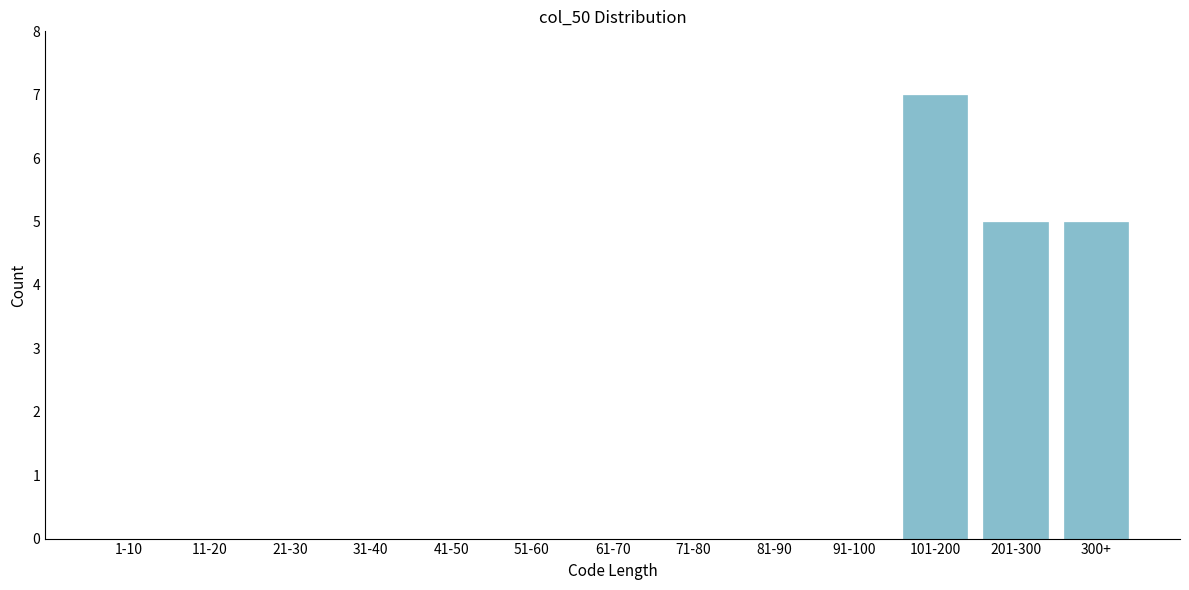

Reading right to left, extract all data points from this chart.

300+=5	201-300=5	101-200=7	91-100=0	81-90=0	71-80=0	61-70=0	51-60=0	41-50=0	31-40=0	21-30=0	11-20=0	1-10=0